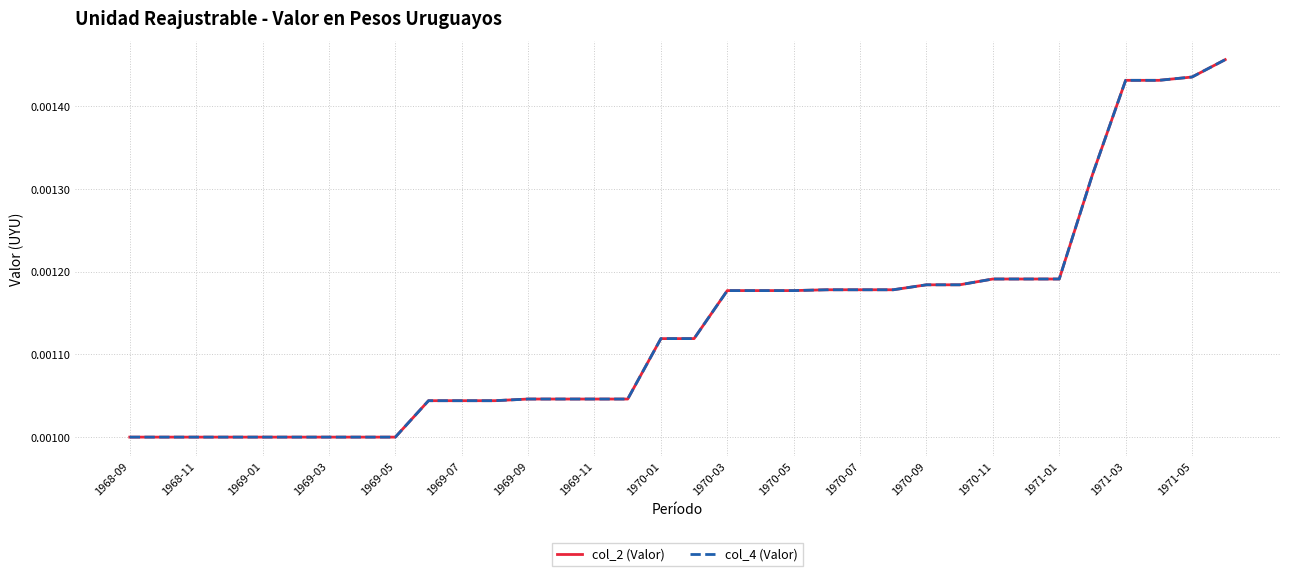

True or false: col_2 (Valor) and col_4 (Valor) cross at least once.

False